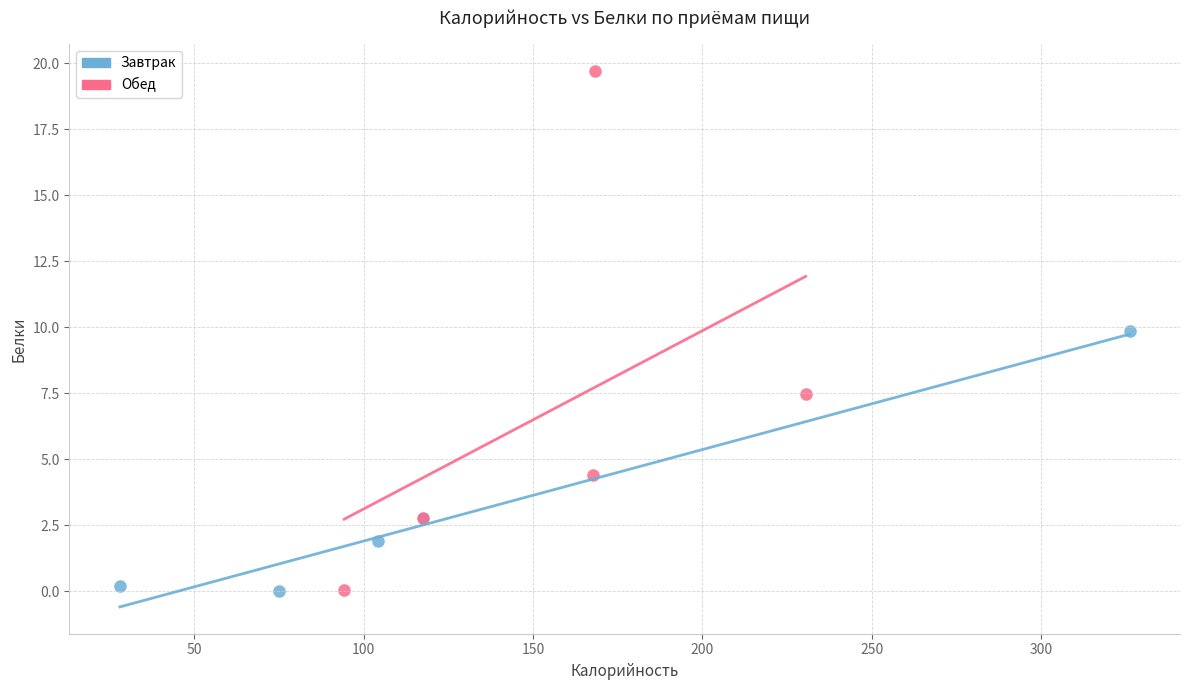

What are all the series names shown in the legend?

Завтрак, Обед